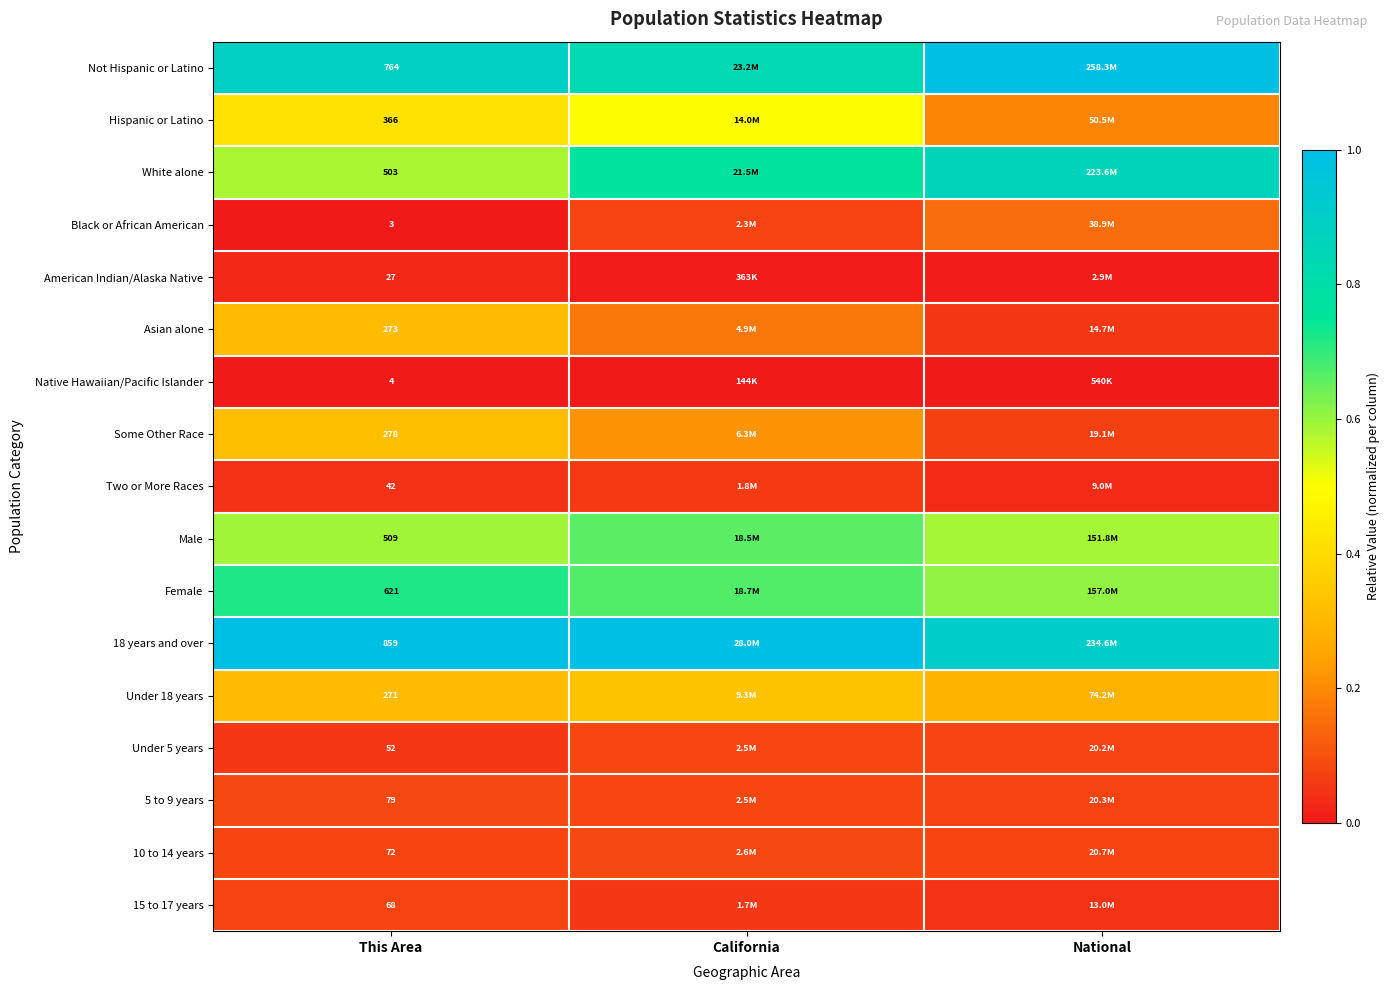

Is the value of 15 to 17 years at This Area greater than the value of Under 18 years at This Area?

No